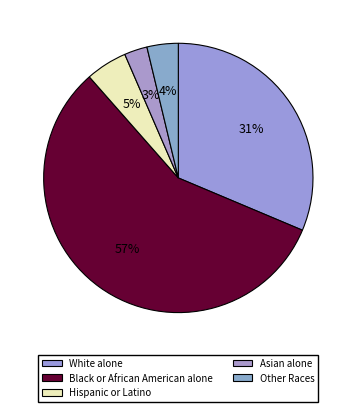

Which slice is the smallest?

Asian alone